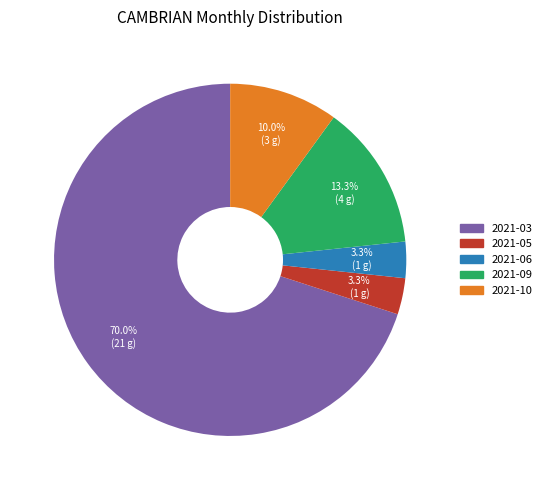

What percentage is the 2021-09 slice, to the nearest percent?

13%